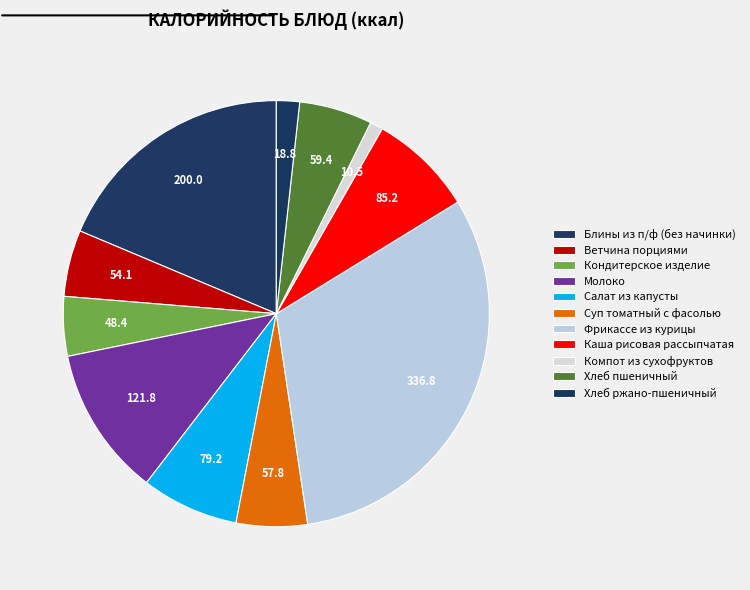

Which category has the biggest portion of the pie?

Фрикассе из курицы